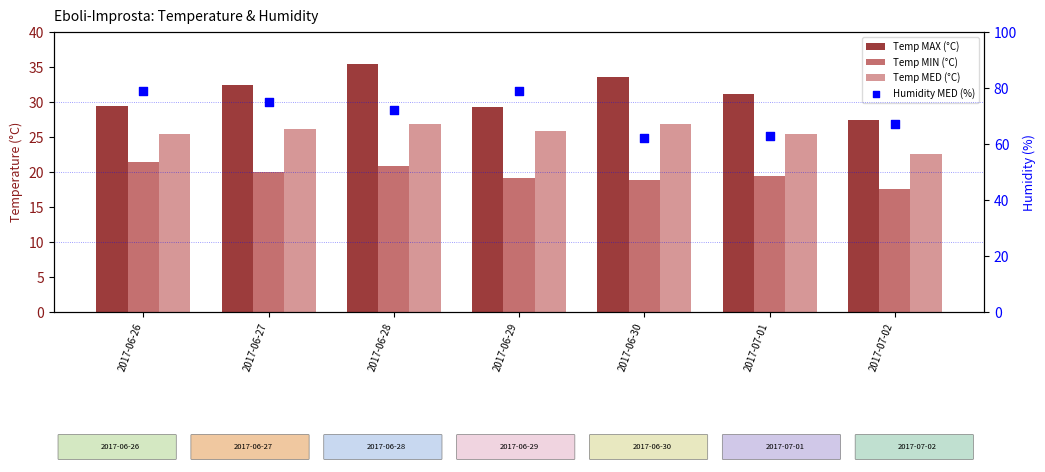

Which series has the largest Y range (max minus min)?

Humidity MED (%)